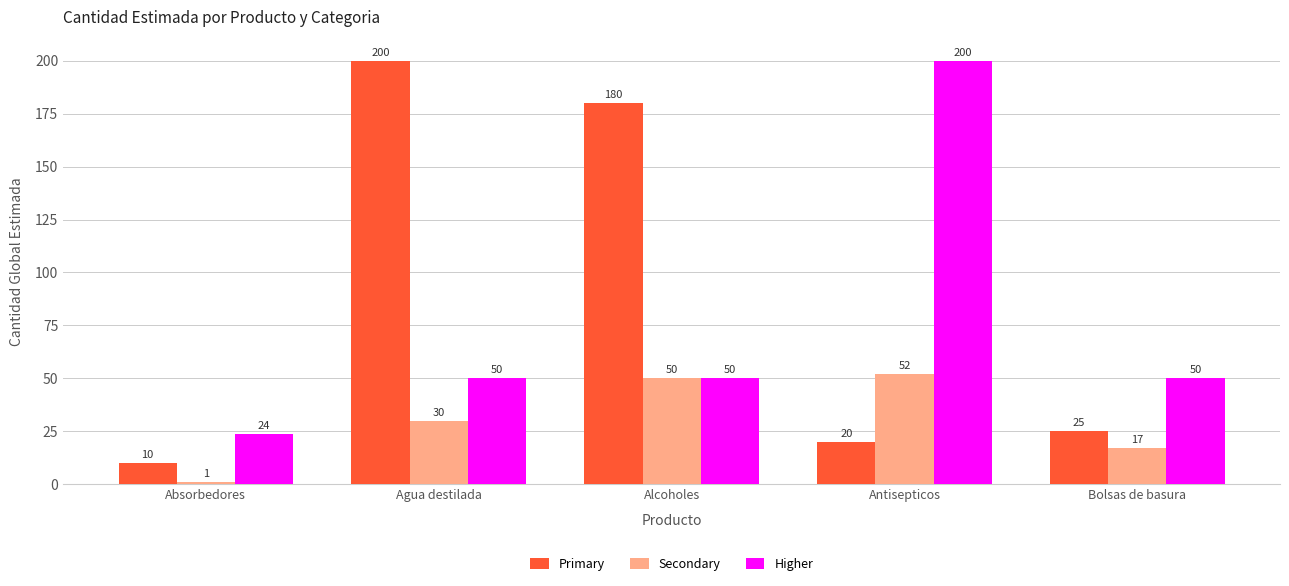

How many groups of bars are there?

5